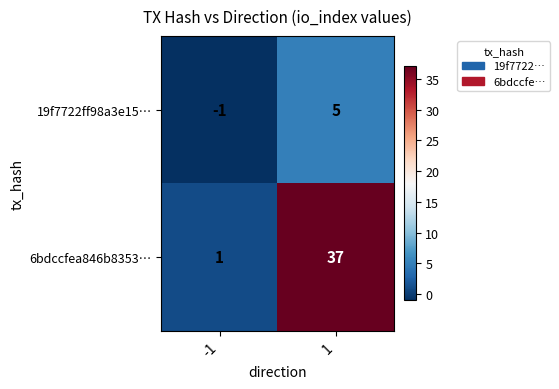

What is the difference between the highest and lowest values at 1?

32